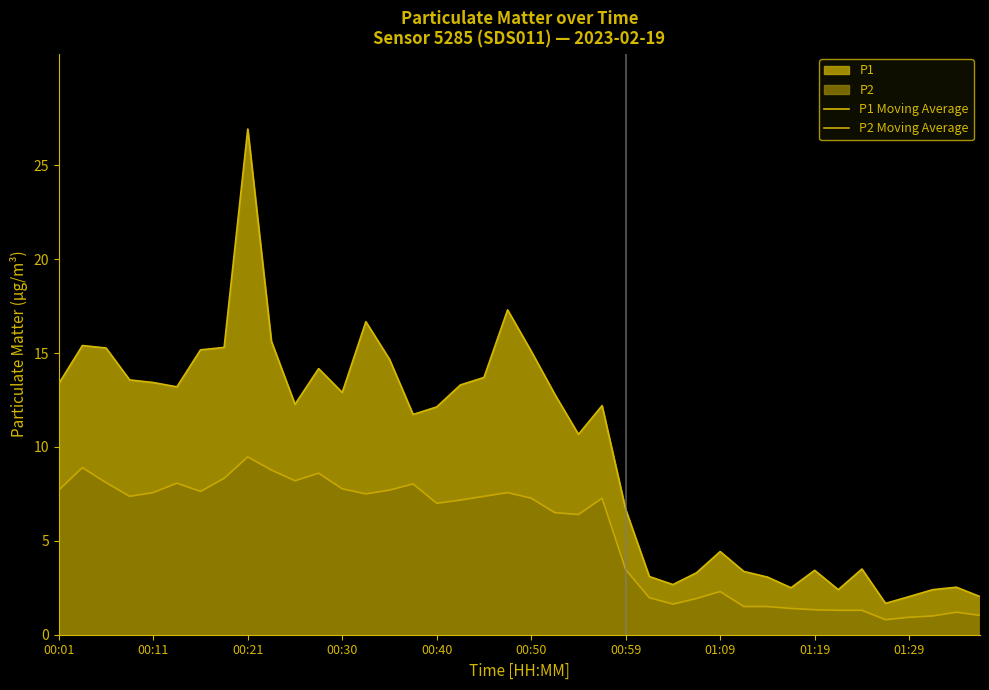

At which label does P2 Moving Average reach its peak?

00:21